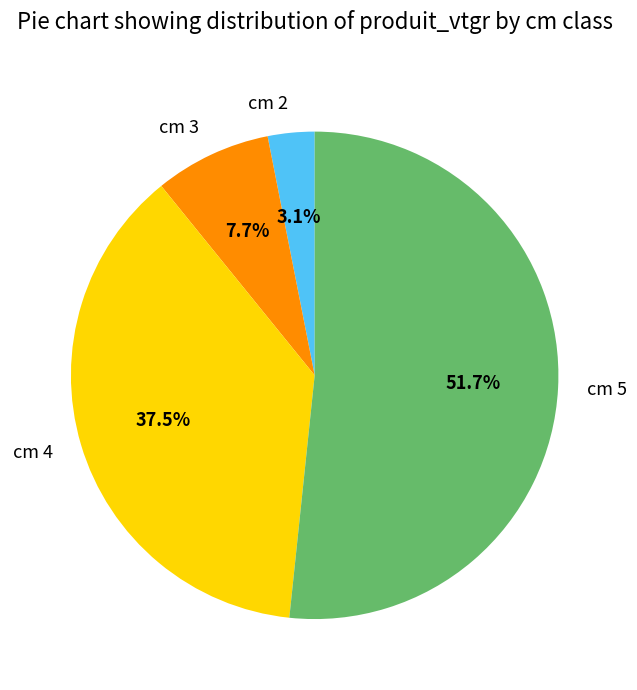

Rank the categories by value from lowest to highest.

cm 2, cm 3, cm 4, cm 5